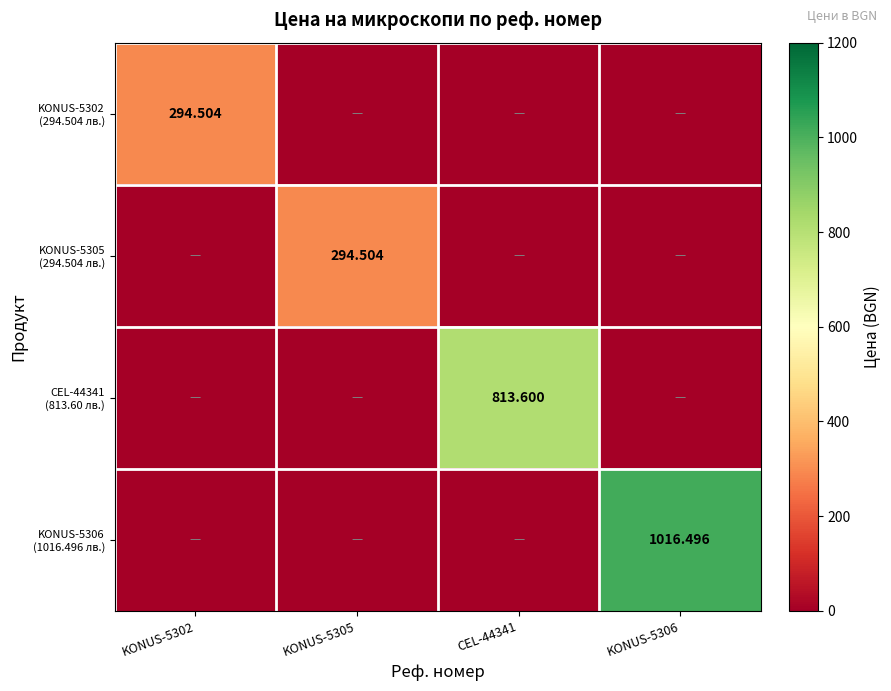

List the labels in order of CEL-44341 (813.60 лв.) value, smallest first.

KONUS-5302, KONUS-5305, KONUS-5306, CEL-44341